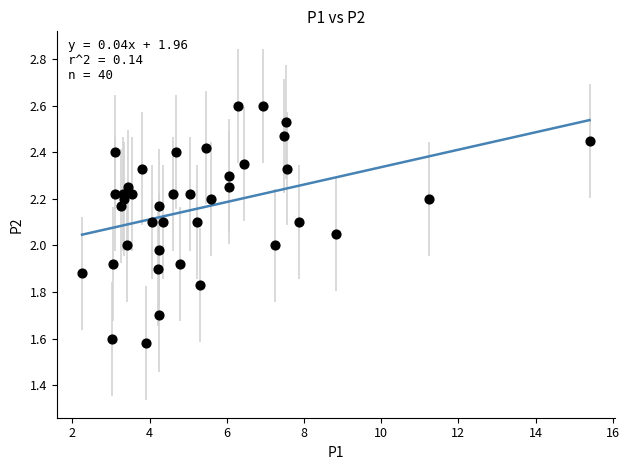

What is the range of Y values (max minus min)?

1.0